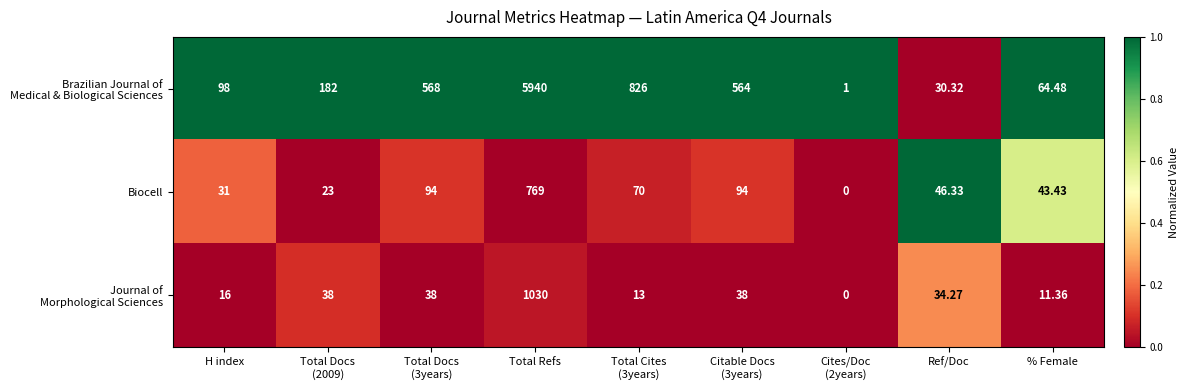

Which category has the highest value in the Biocell series?

Total Refs